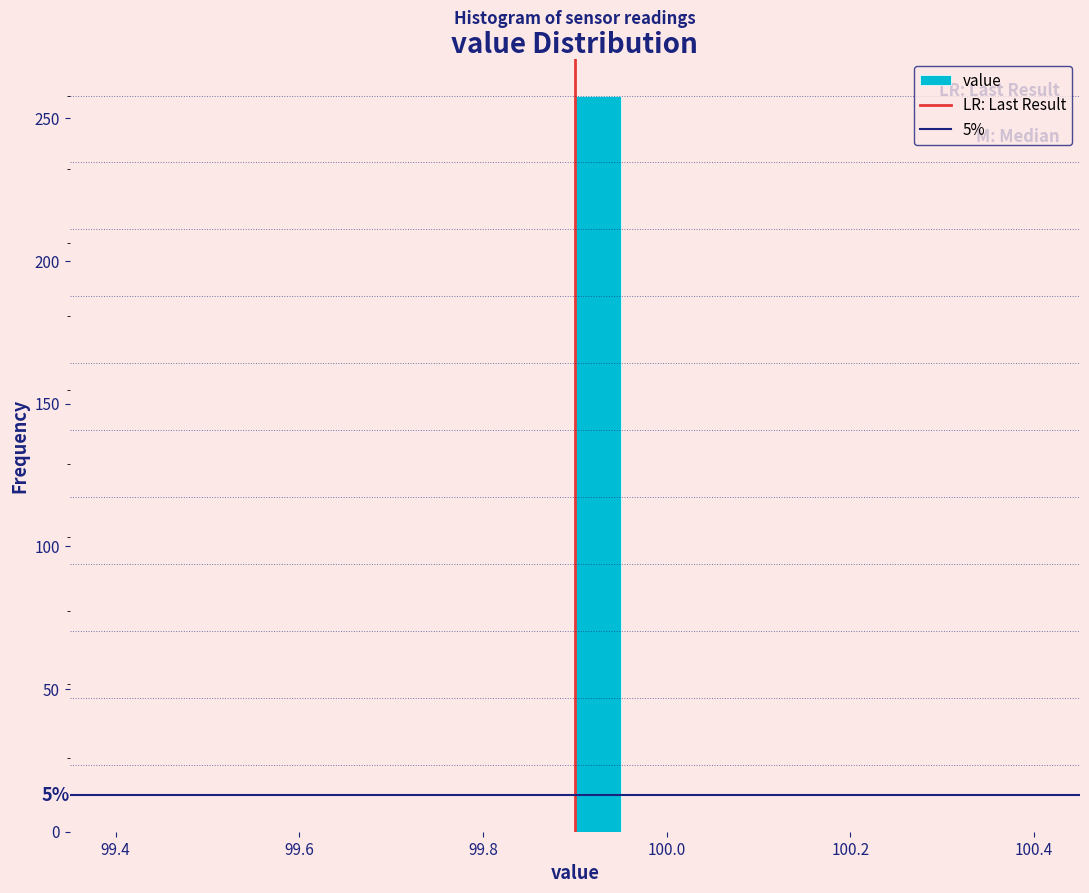

Read against the x-axis, roughly where is the centre of the tallest bar?

99.92